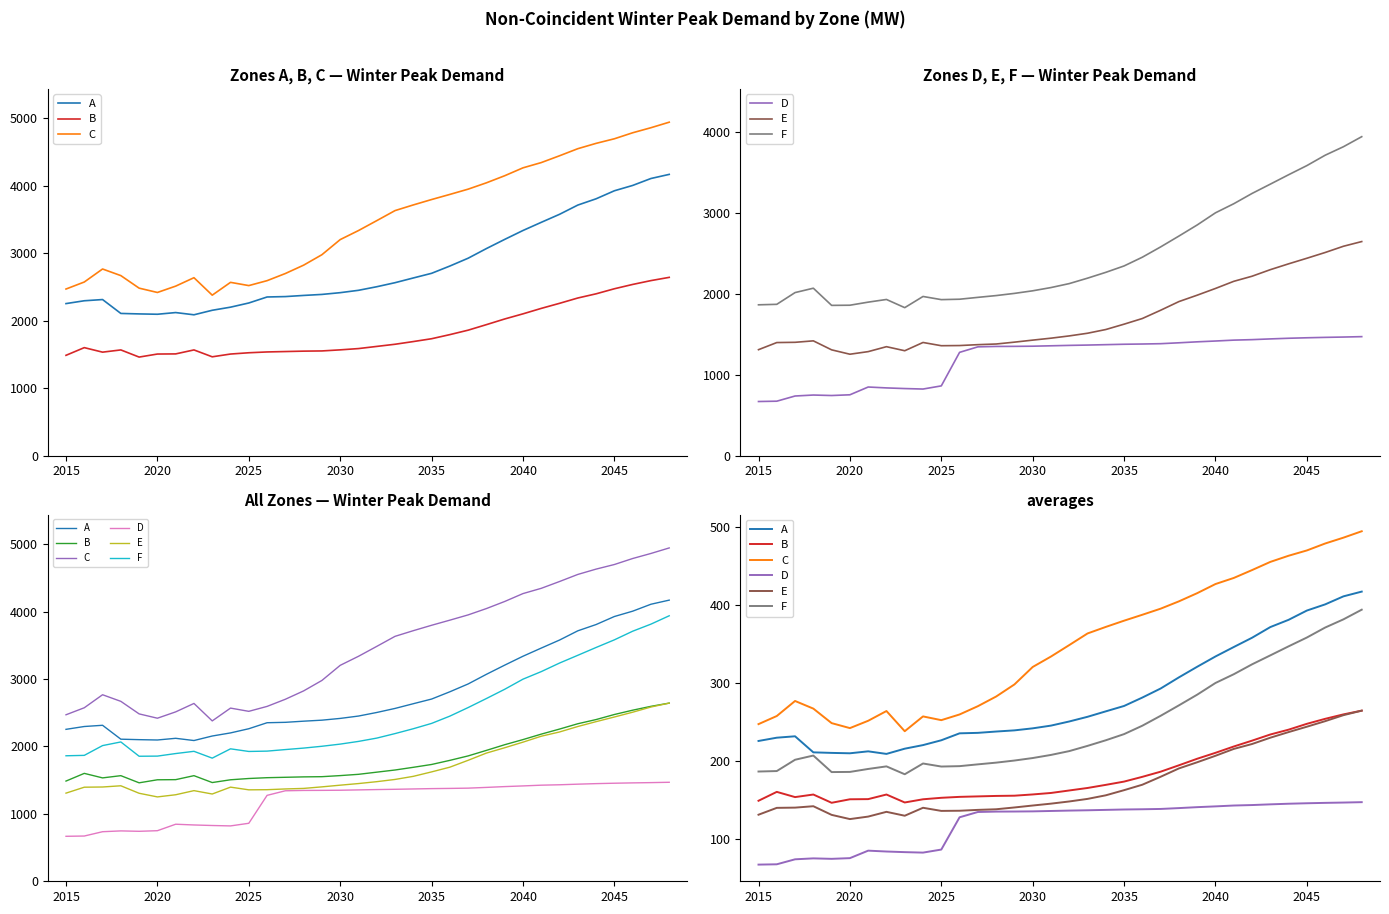

Reading left to right, extract all data points from this chart.

A: 225.3	229.5	231.3	210.7	210.0	209.5	212.0	208.7	215.4	220.0	226.2	235.1	235.7	237.4	238.9	241.5	245.0	250.3	256.3	263.3	270.2	281.0	292.6	306.9	320.5	333.7	345.8	357.7	371.4	380.7	392.6	400.5	410.8	416.9
B: 148.6	160.0	153.3	156.6	146.0	150.5	150.7	156.6	146.4	150.5	152.4	153.6	154.2	154.8	155.1	156.7	158.6	161.8	165.0	169.0	173.2	179.3	185.9	194.1	202.5	210.1	218.2	225.7	233.6	239.8	247.3	253.7	259.4	264.2
C: 246.9	257.3	276.6	266.8	248.2	241.8	251.2	263.7	237.8	256.8	252.0	259.3	269.9	282.3	297.8	320.2	333.6	348.3	363.2	371.6	379.6	387.2	395.0	404.4	414.9	426.6	434.4	444.5	455.0	462.9	469.7	478.6	486.1	494.3
D: 66.7	67.1	73.5	74.7	74.1	75.0	84.6	83.5	82.7	82.1	86.0	127.4	134.2	134.7	134.8	135.0	135.5	136.0	136.4	136.9	137.4	137.7	138.1	139.2	140.4	141.4	142.5	143.1	144.0	144.8	145.4	145.9	146.3	146.8
E: 130.7	139.5	139.8	141.6	130.5	125.1	128.3	134.4	129.4	139.6	135.6	135.8	136.9	137.7	140.0	142.5	144.9	147.7	151.0	155.6	162.2	169.2	179.4	190.1	198.0	206.3	215.1	221.4	229.5	236.7	243.6	250.7	258.4	264.2
F: 186.1	186.7	201.2	206.6	185.4	185.6	189.4	192.7	182.6	196.4	192.5	193.0	195.3	197.5	200.2	203.4	207.4	212.3	219.0	226.2	234.1	244.9	257.6	271.0	284.7	299.7	310.9	323.6	335.1	346.7	358.0	370.8	381.3	393.7